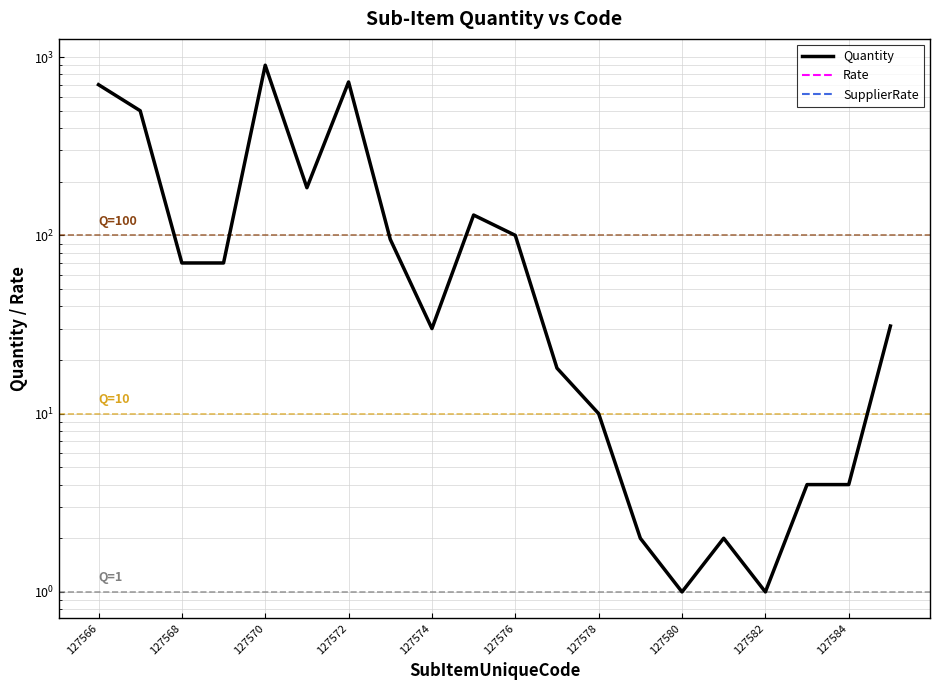

Rank the series by their maximum value, from highest to lowest.

Quantity, Rate, SupplierRate